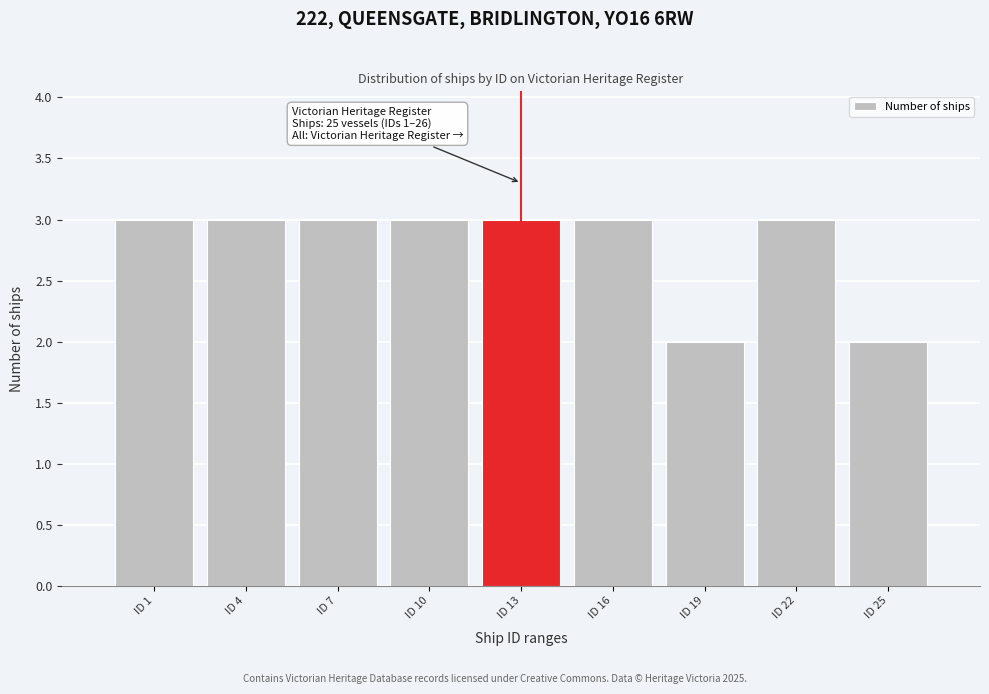

Reading left to right, list all the values displayed in this chart.

3	3	3	3	3	3	2	3	2